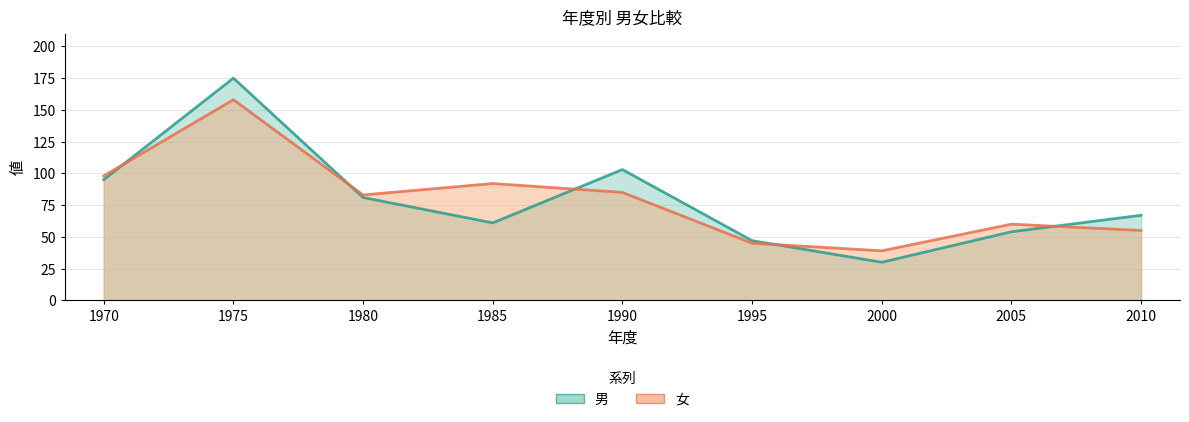

True or false: 男 has more than 2 interior local peaks.

False